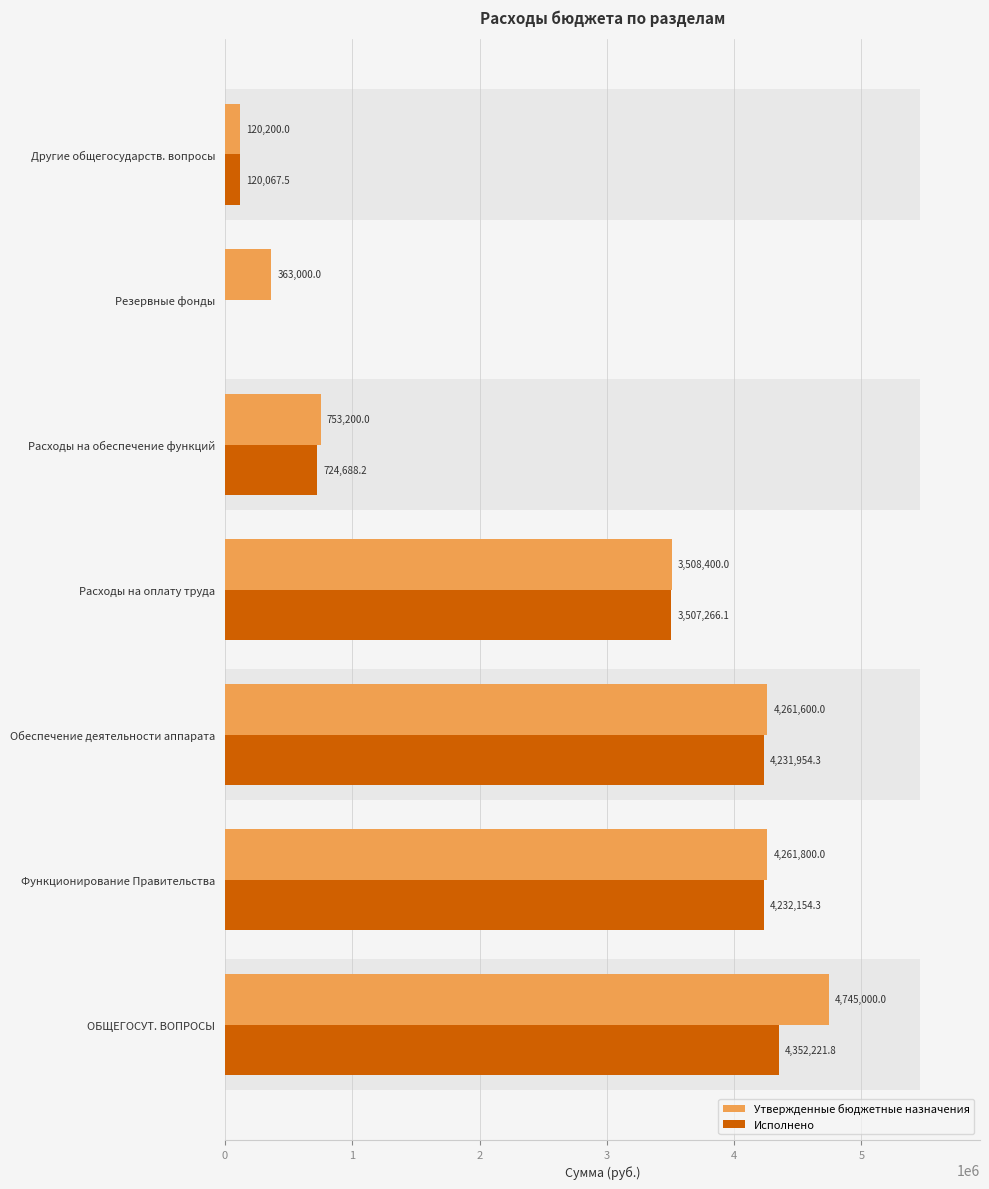

Which series has the largest total across all categories?

Утвержденные бюджетные назначения